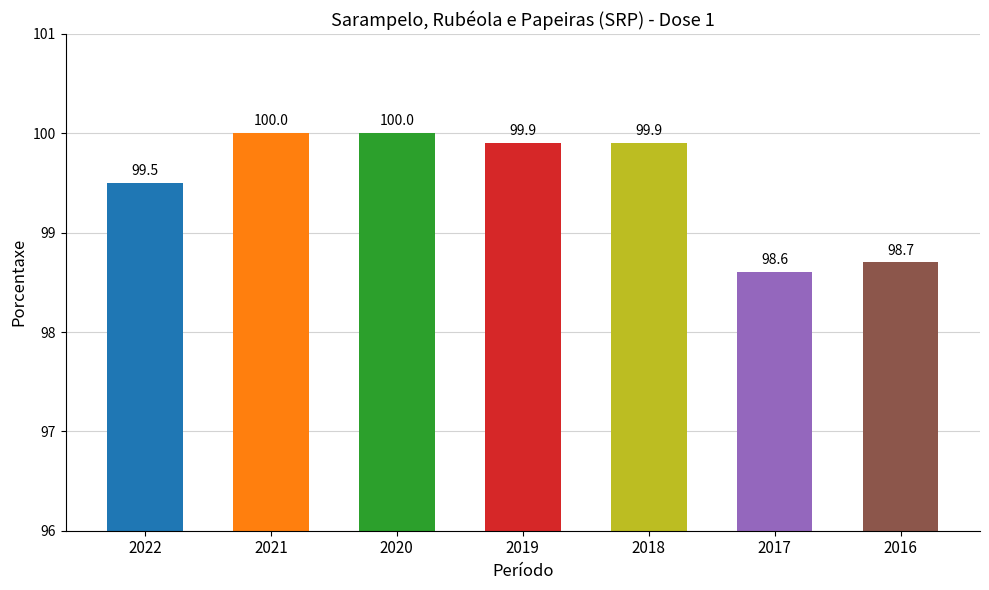

What is the minimum value shown in the chart?

98.6